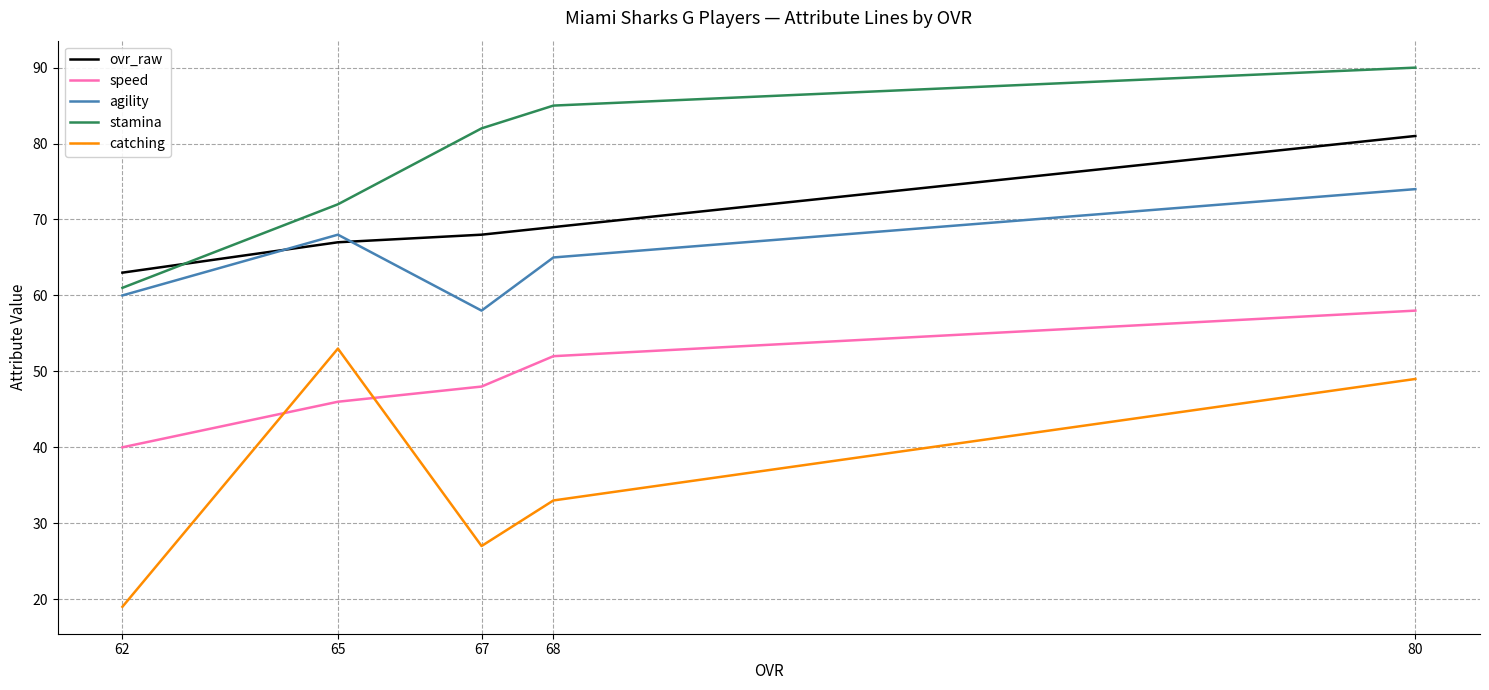

True or false: ovr_raw and catching cross at least once.

False